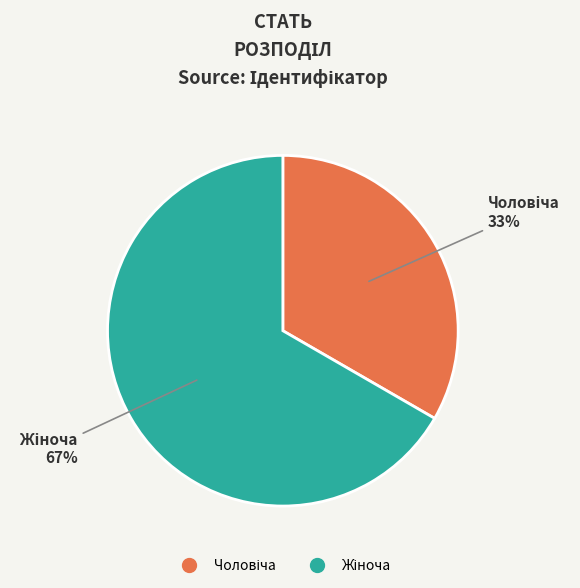

To the nearest percent, what is the average slice percentage?

50%